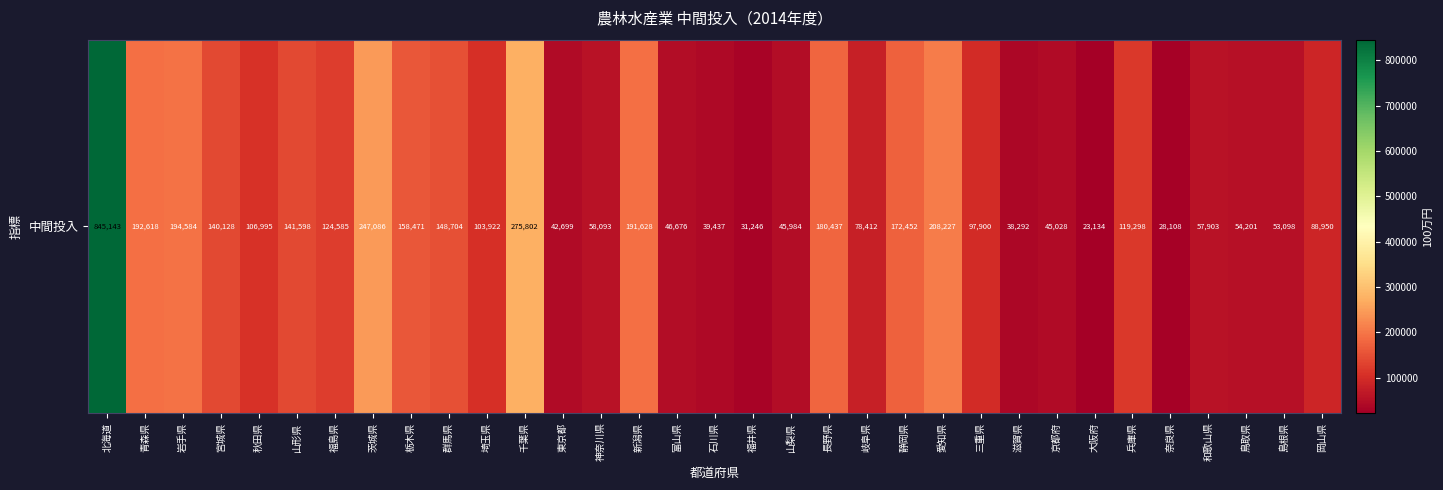

What is the smallest value displayed?

23134